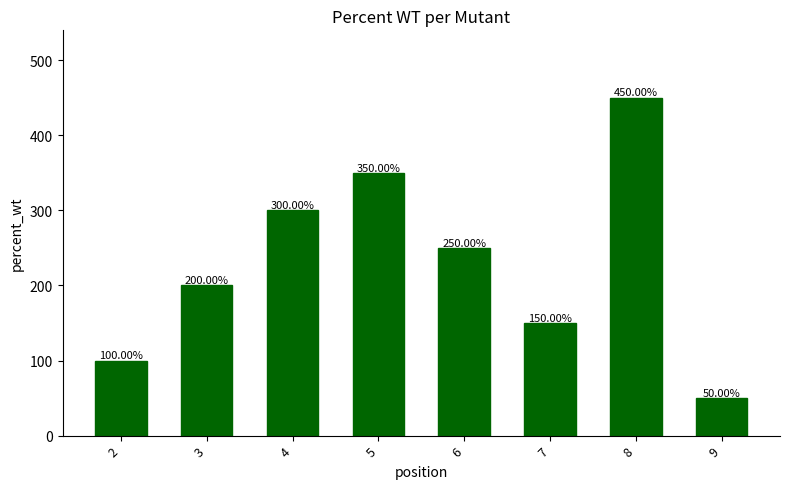

What is the difference between the values at 3 and 4?

100